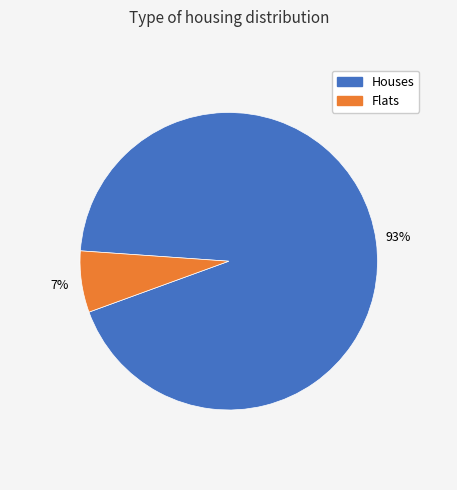

Is there any slice that represents more than half of the pie?

Yes